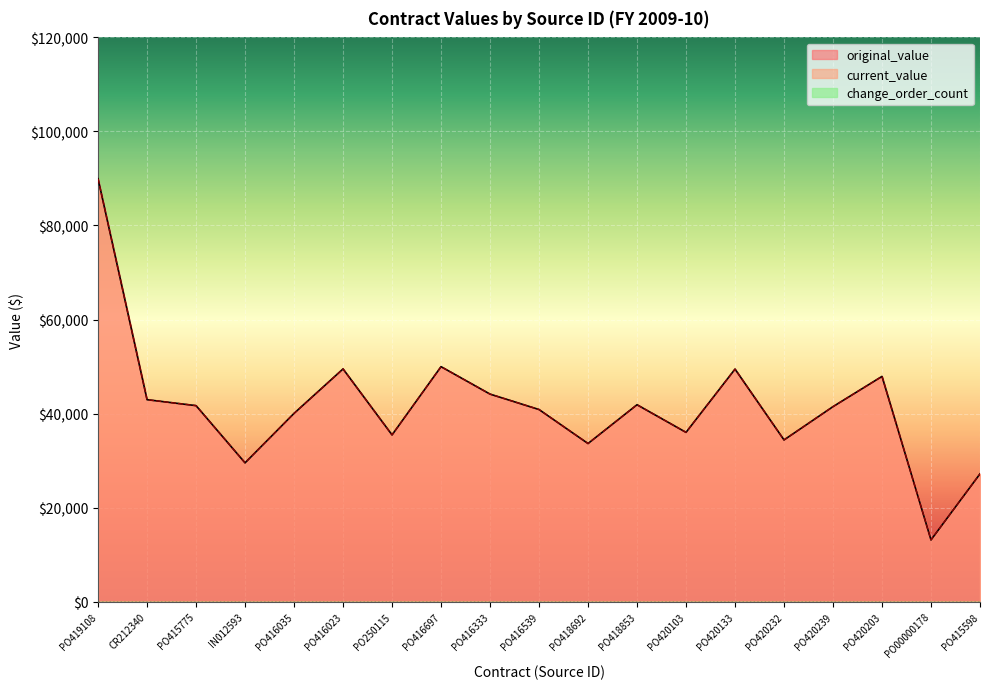

True or false: current_value and original_value cross at least once.

False